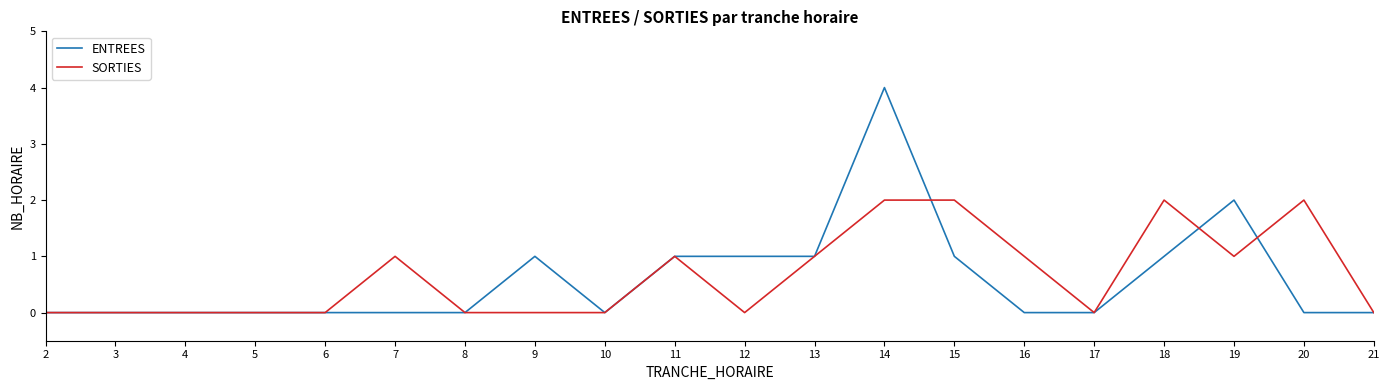

Rank the series by their maximum value, from lowest to highest.

SORTIES, ENTREES